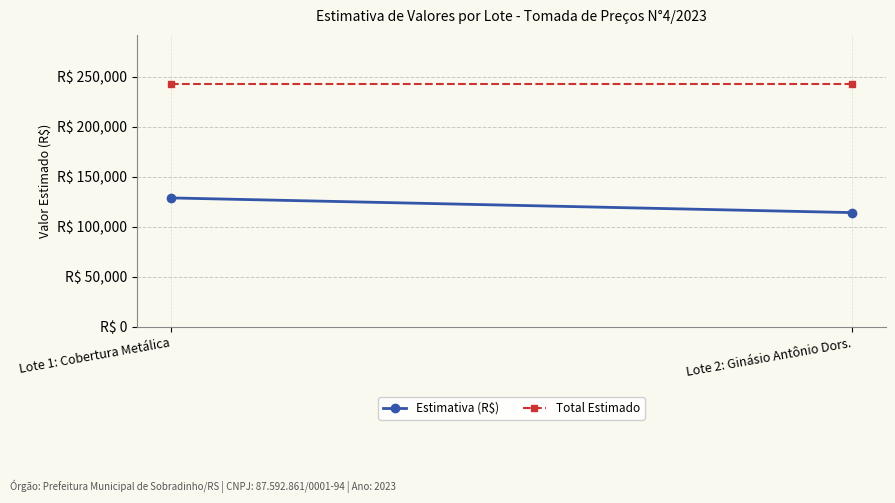

At how many categories does at least one series exceed 225397?

2